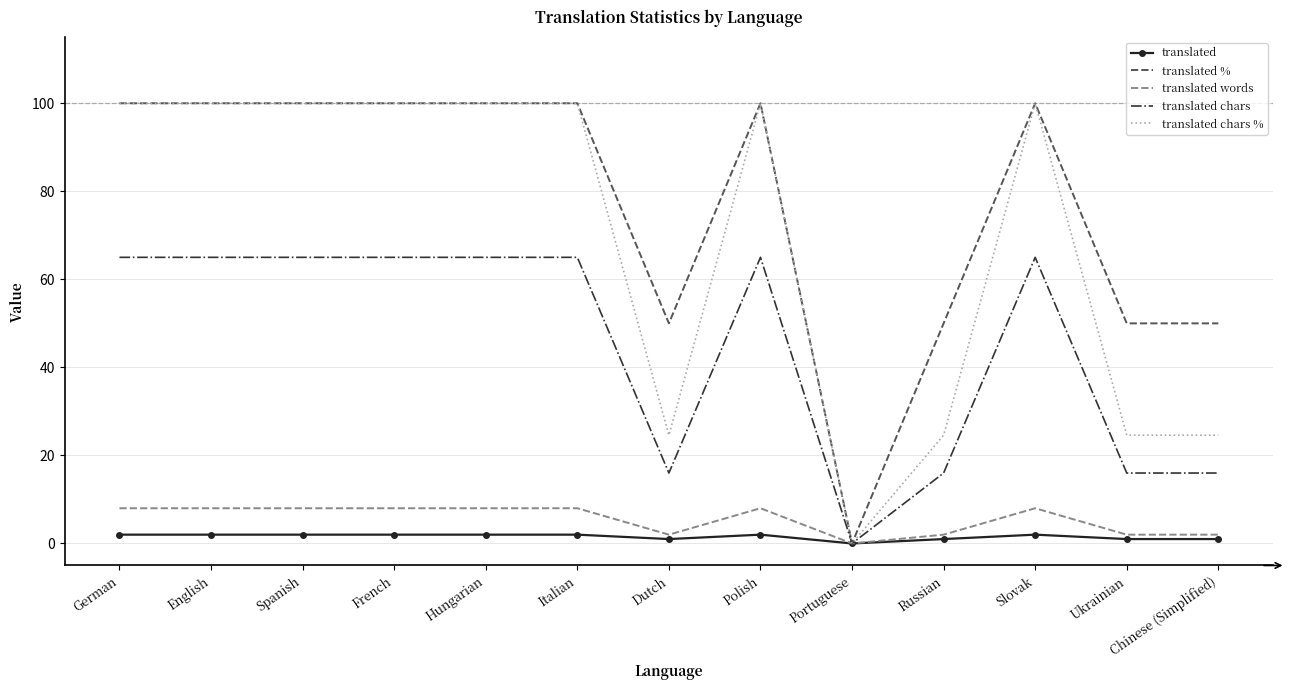

Is the value of translated words at Italian greater than the value of translated chars % at French?

No